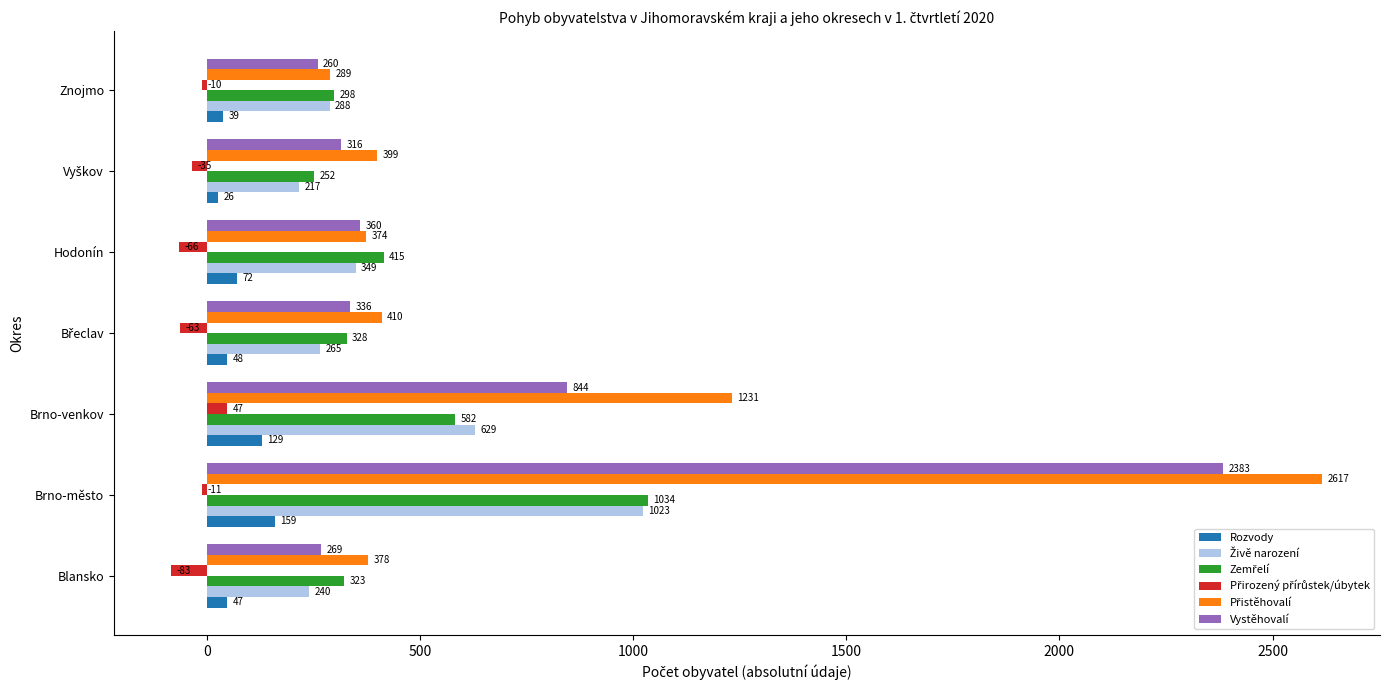

The value of Rozvody at Brno-venkov is 129. True or false?

True